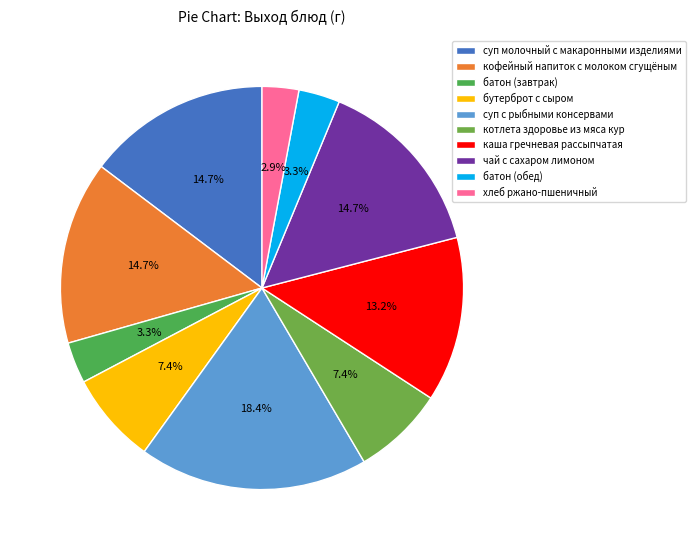

How many slices are in this pie chart?

10